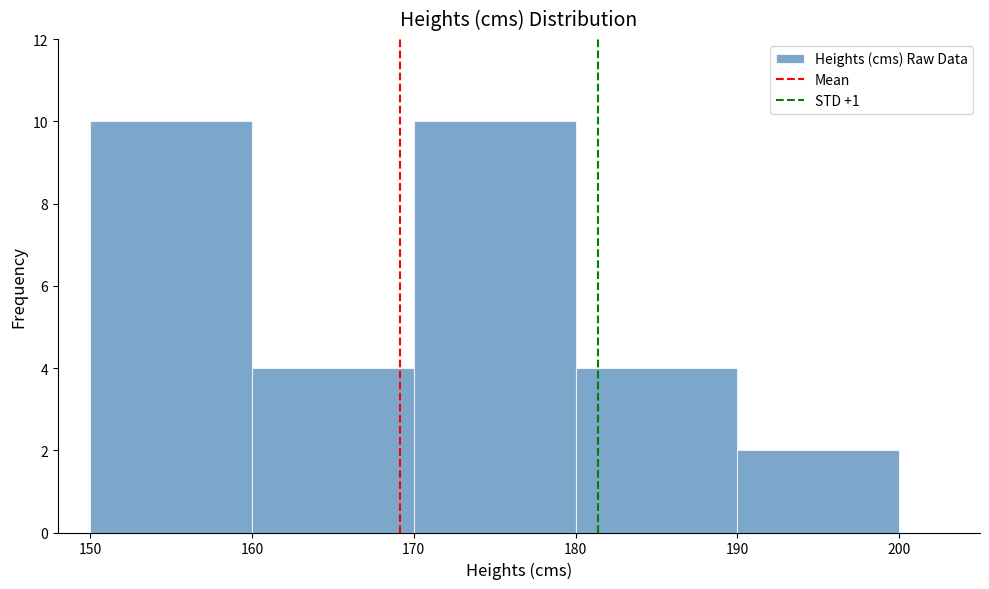

What is the height of the bar covering 160 to 170 on the x-axis? The values are not printed on the chart, so give them approximately, as read against the axis.

4